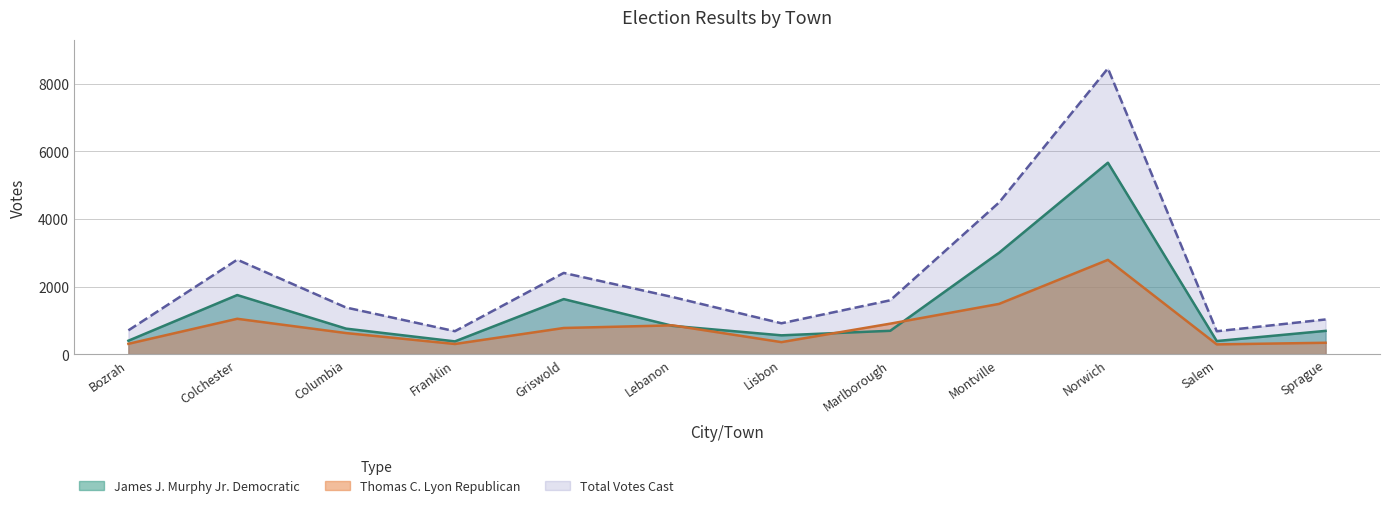

How many values in the Total Votes Cast series exceed 1593?

5